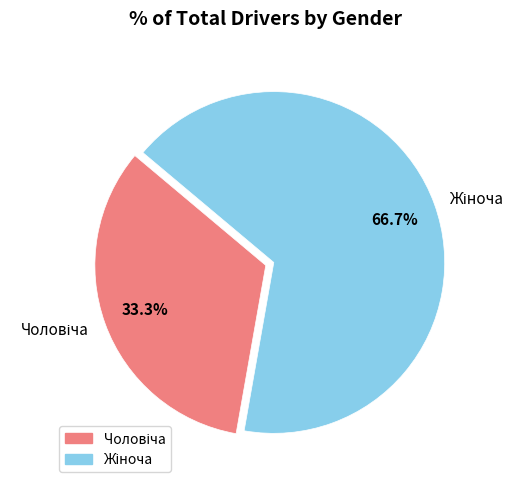

Does any single category account for the majority?

Yes